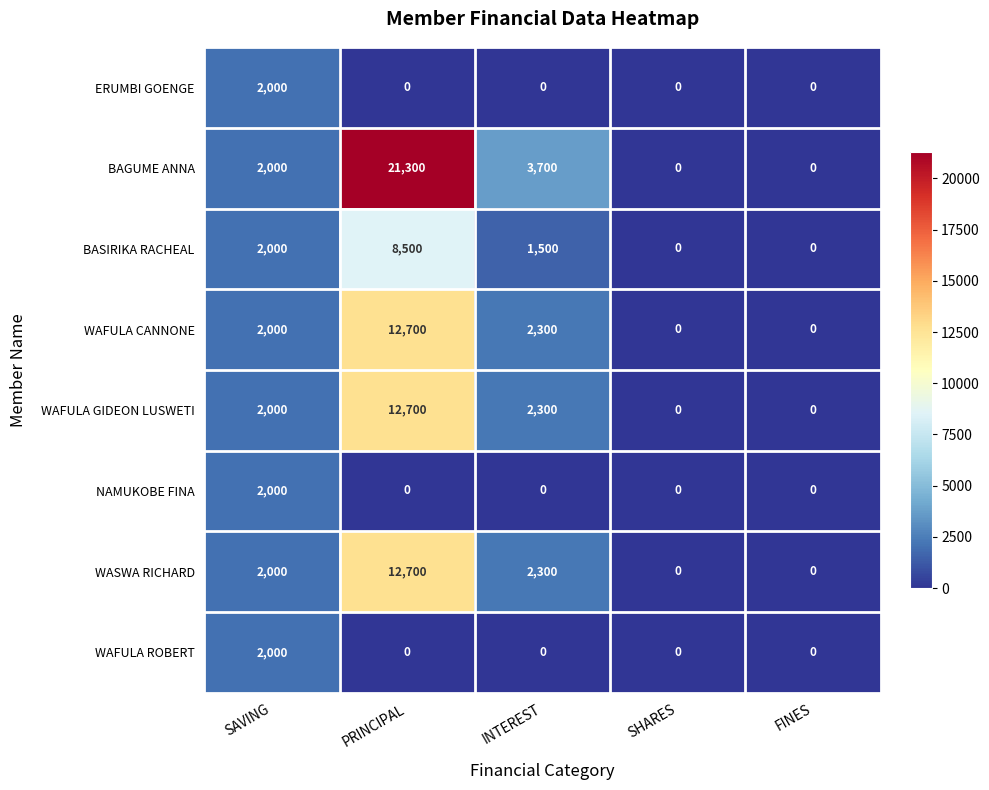

Which series has the largest total across all categories?

BAGUME ANNA